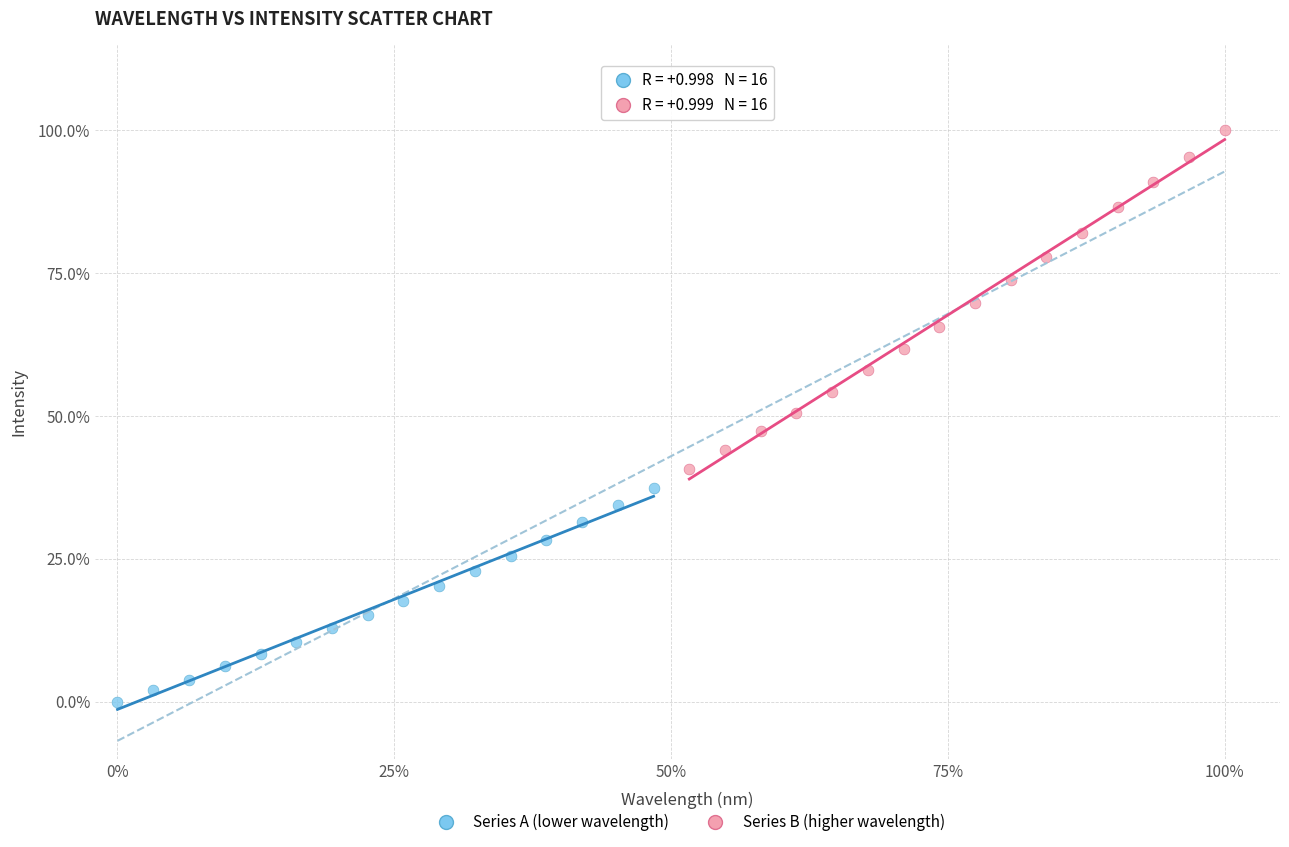

What are all the series names shown in the legend?

Series A (lower wavelength), Series B (higher wavelength)